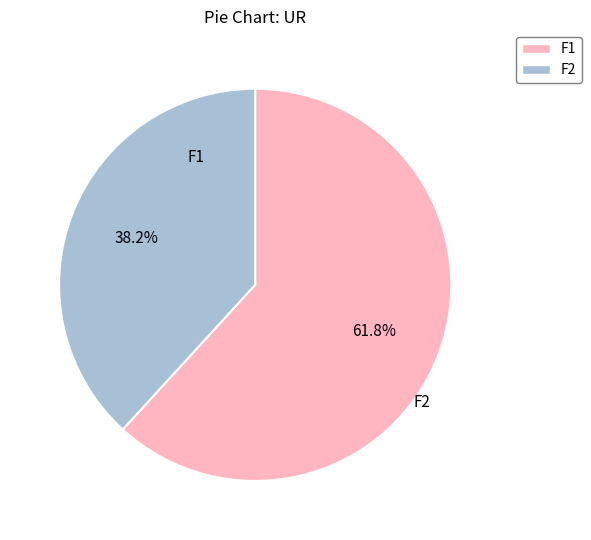

Which has a higher value, F1 or F2?

F1